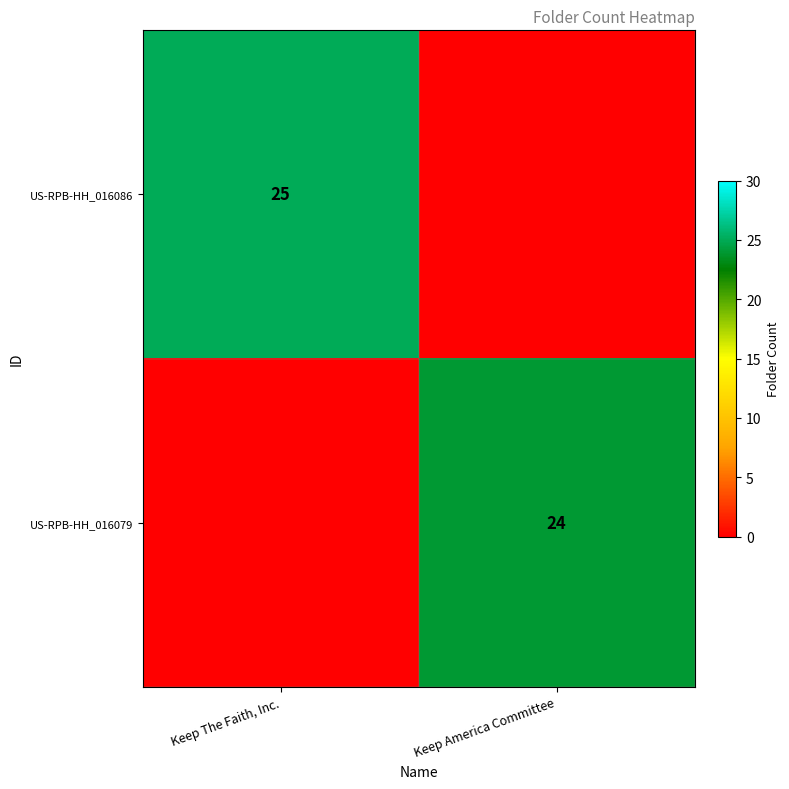

The US-RPB-HH_016079 series shows 24 at Keep America Committee. True or false?

True